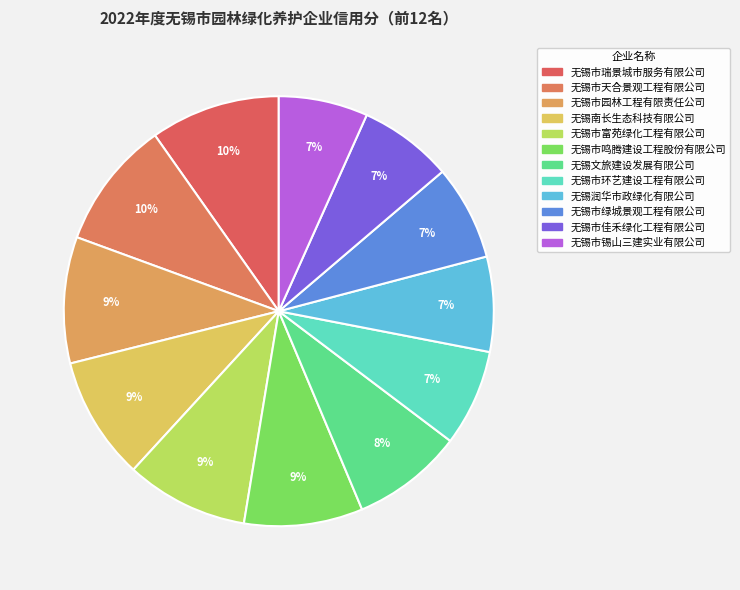

Approximately how many times larger is the value at 无锡市绿城景观工程有限公司 compared to 无锡市鸣腾建设工程股份有限公司?

0.8